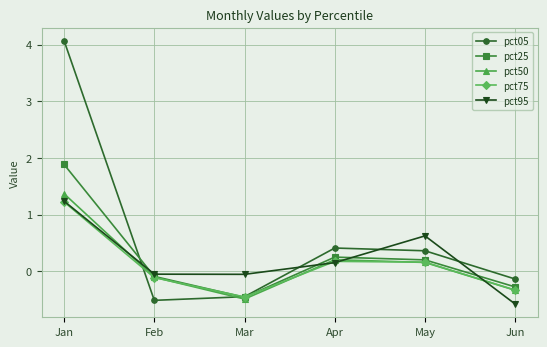

At which category is the sum across all series the highest?

Jan